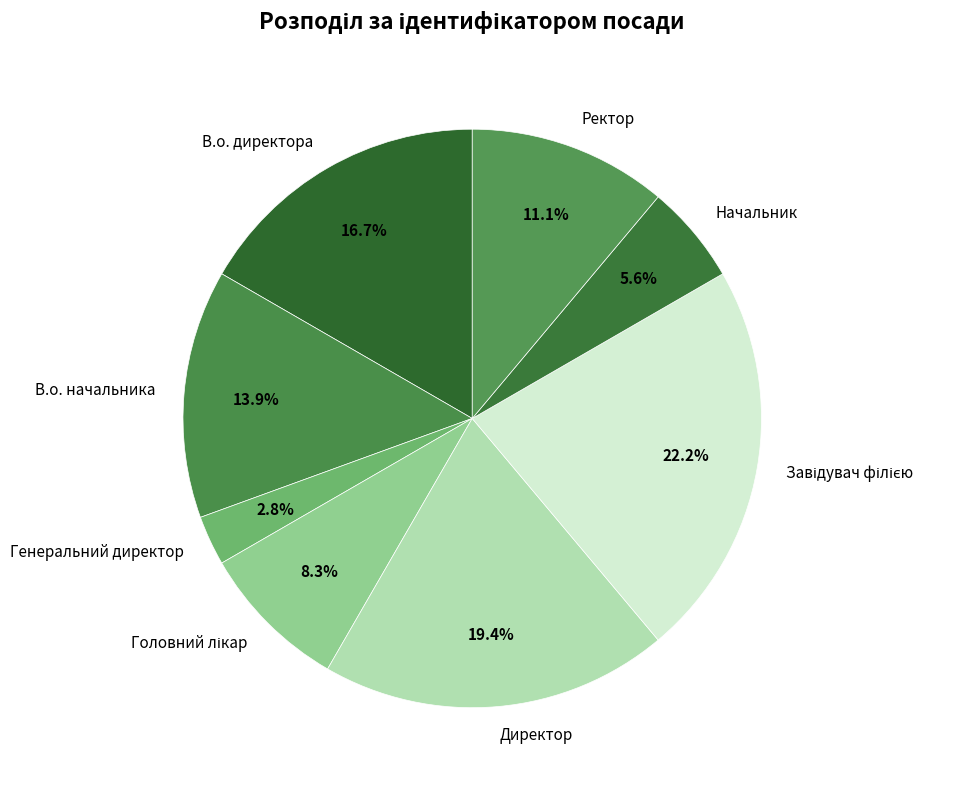

Which has a higher value, Начальник or Ректор?

Ректор